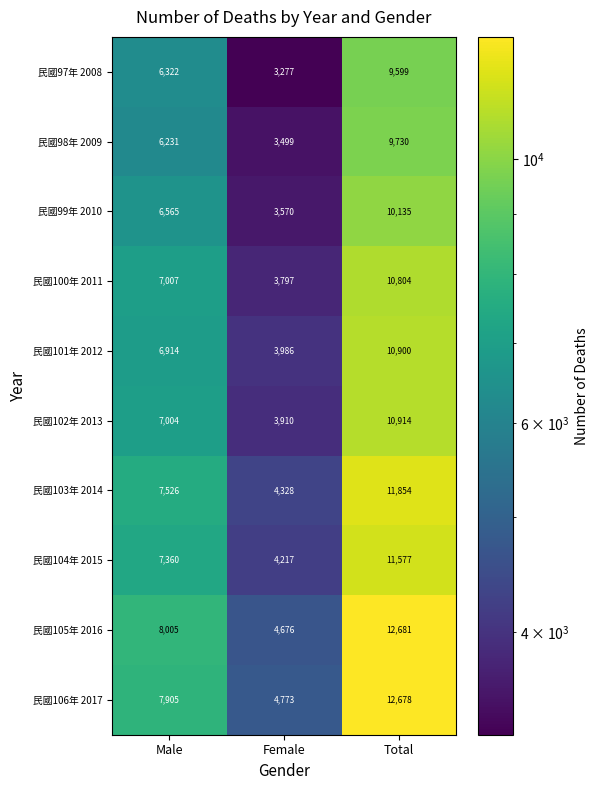

What is the difference between the maximum and second lowest values in the 民國105年 2016 series?

4676